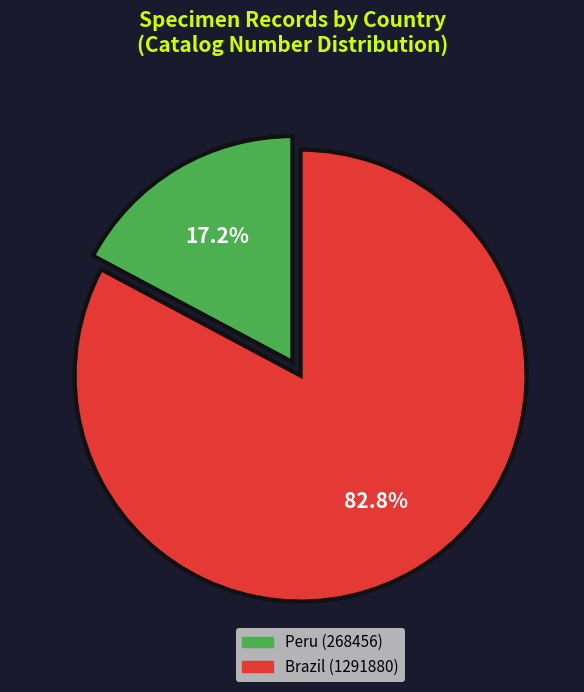

How many segments does this pie chart have?

2